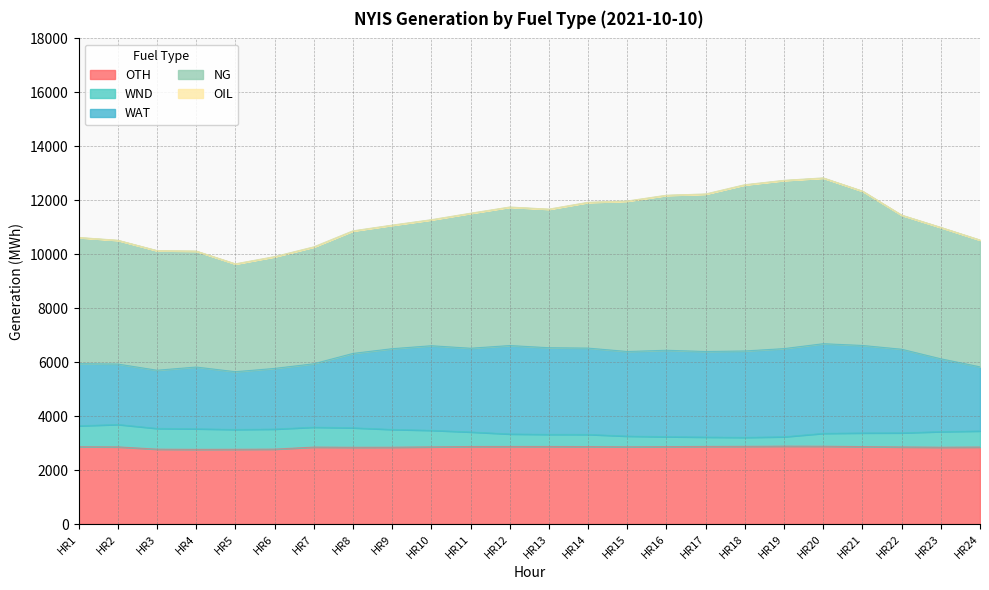

Does the chart have visible grid lines?

Yes